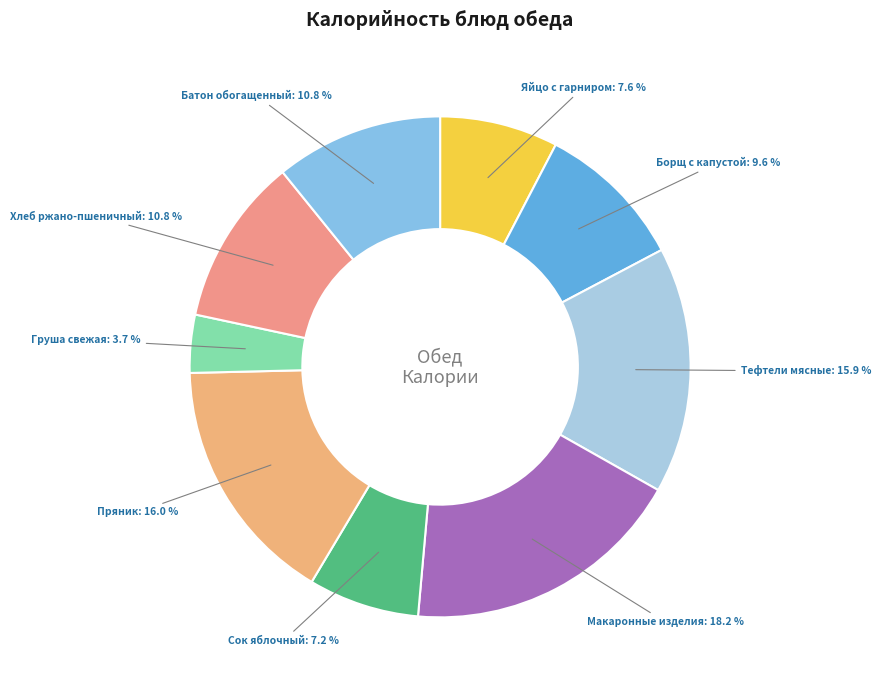

How many segments does this pie chart have?

9